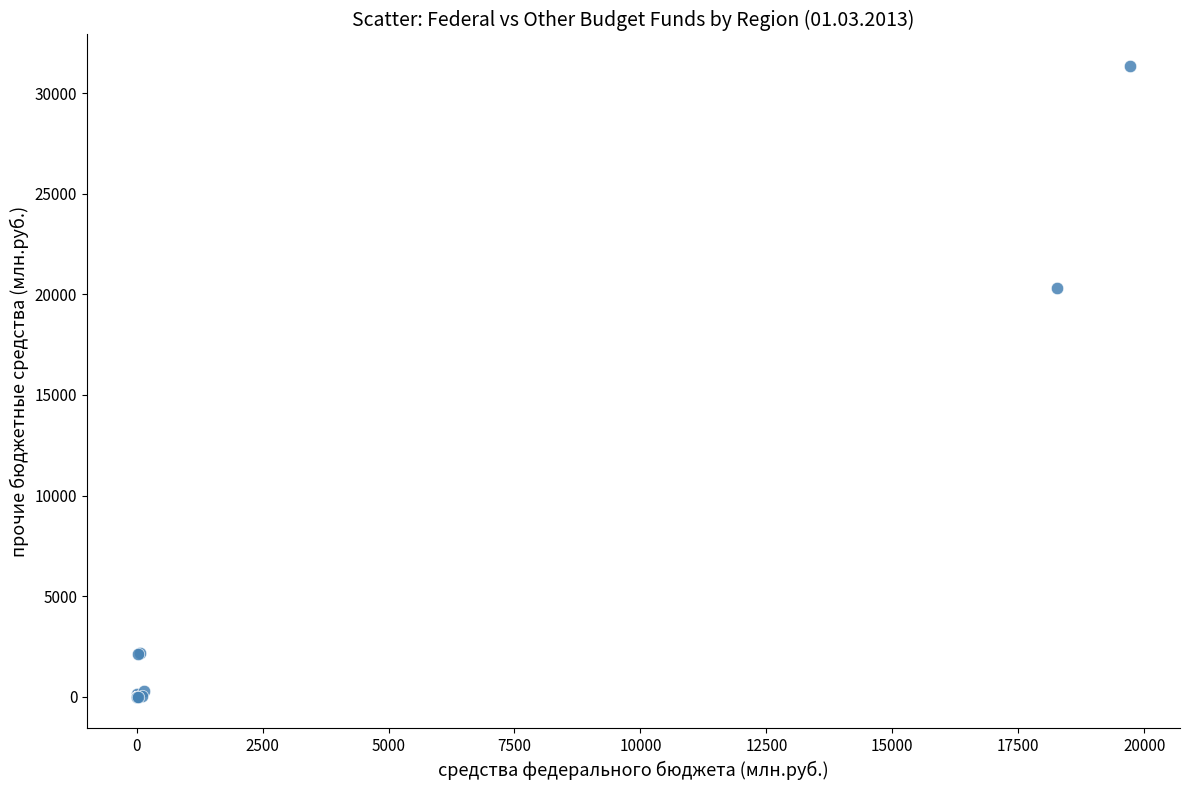

What Y value in the scatter plot is closest to 15670?

20337.9